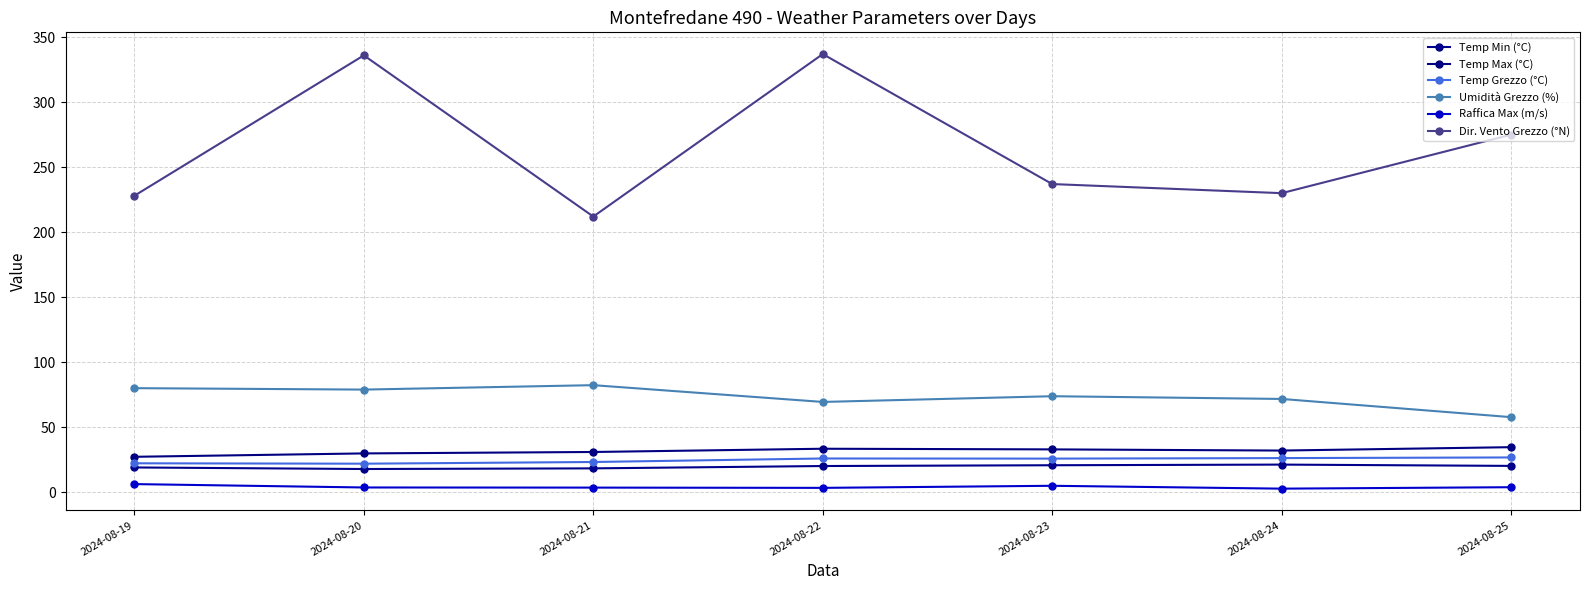

At which category does Temp Min (°C) reach its first local peak?

2024-08-24